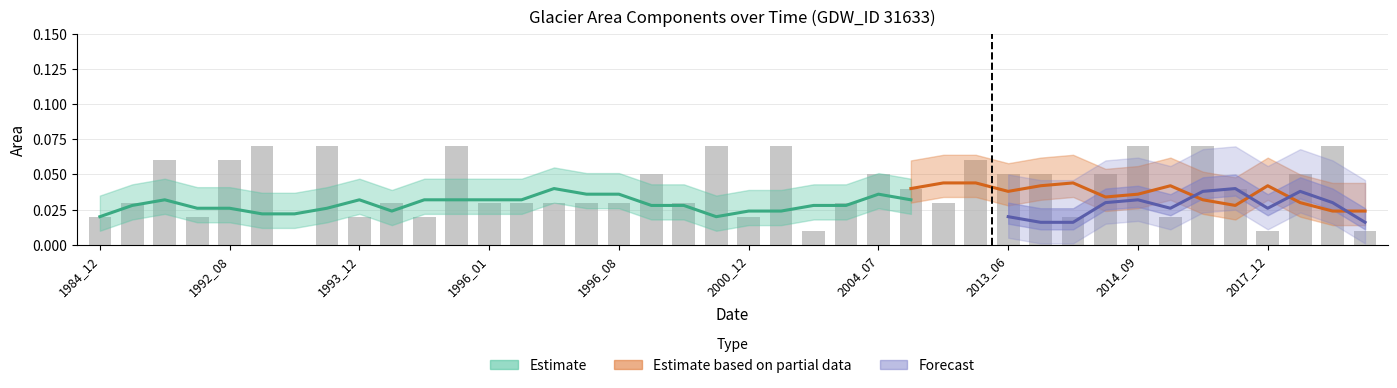

Reading left to right, what are all the values shown in this chart?

0.0	0.0	0.1	0.0	0.1	0.1	0.0	0.1	0.0	0.0	0.0	0.1	0.0	0.0	0.0	0.0	0.0	0.1	0.0	0.1	0.0	0.1	0.0	0.0	0.1	0.0	0.0	0.1	0.1	0.1	0.0	0.1	0.1	0.0	0.1	0.0	0.0	0.1	0.1	0.0